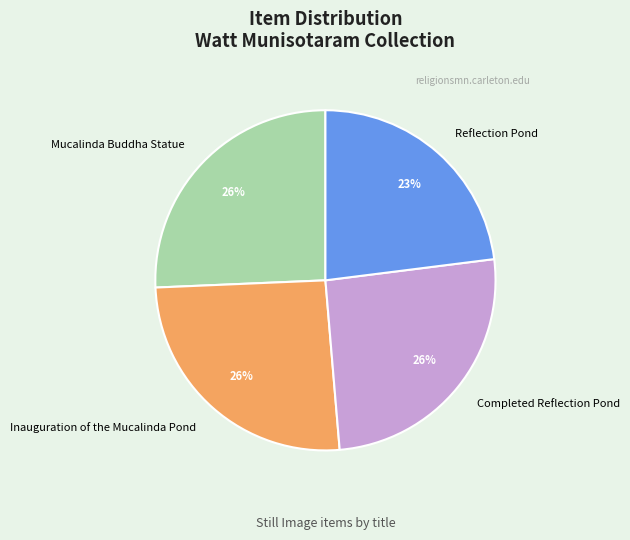

Is there any slice that represents more than half of the pie?

No